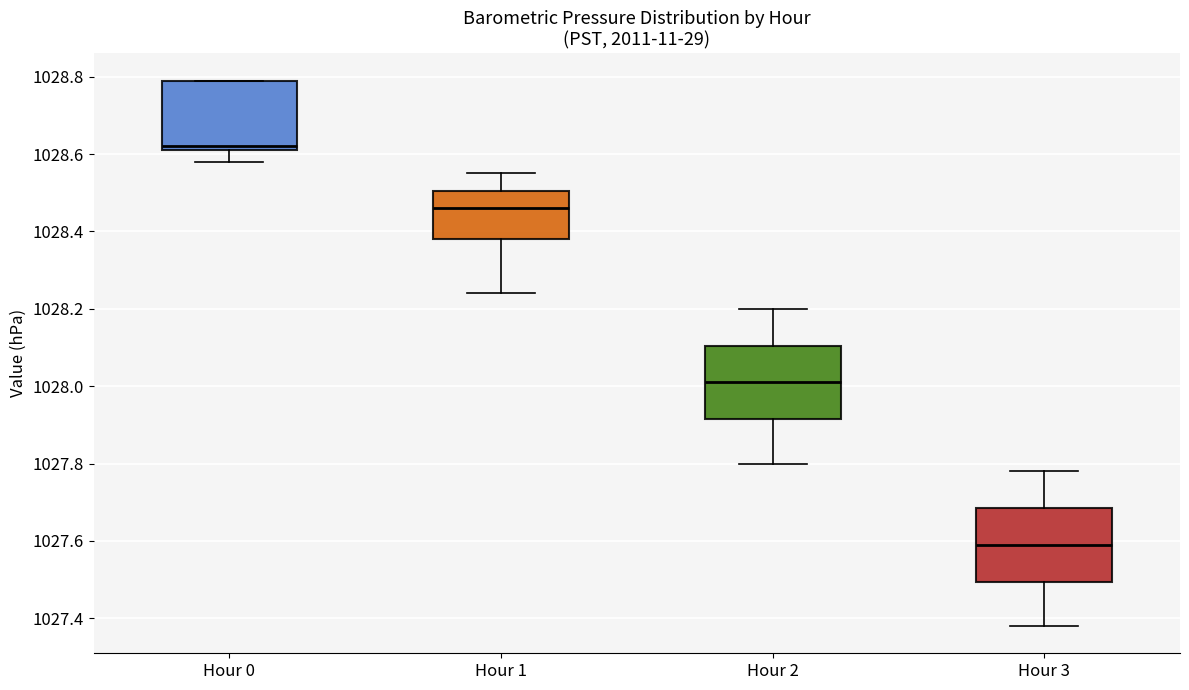

Reading left to right, read every box against the y-axis: the position of its median line, the range the box covers, and the ends of its whiskers. The values are not printed on the chart, so give them approximately, as read against the axis.

Hour 0: median 1028.62 (just above the box's lower edge), box 1028.62 to 1028.80, whiskers 1028.58 to 1028.80
Hour 1: median 1028.46, box 1028.38 to 1028.50, whiskers 1028.24 to 1028.56
Hour 2: median 1028.02, box 1027.92 to 1028.10, whiskers 1027.80 to 1028.20
Hour 3: median 1027.60, box 1027.50 to 1027.68, whiskers 1027.38 to 1027.78